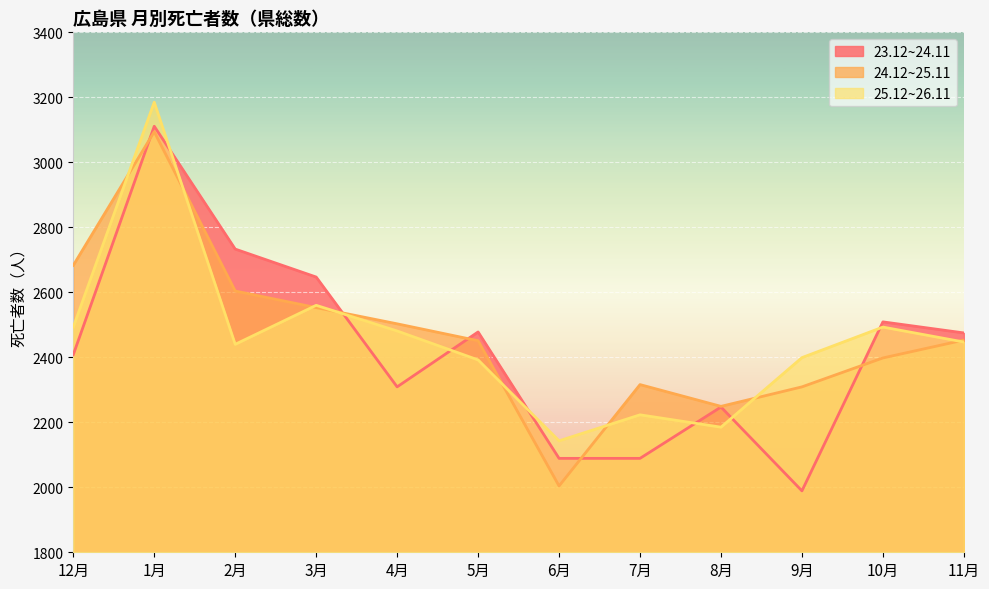

How many lines are shown in the chart?

3